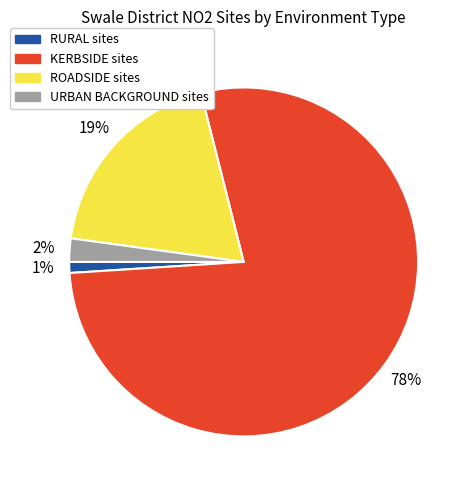

How many slices are in this pie chart?

4